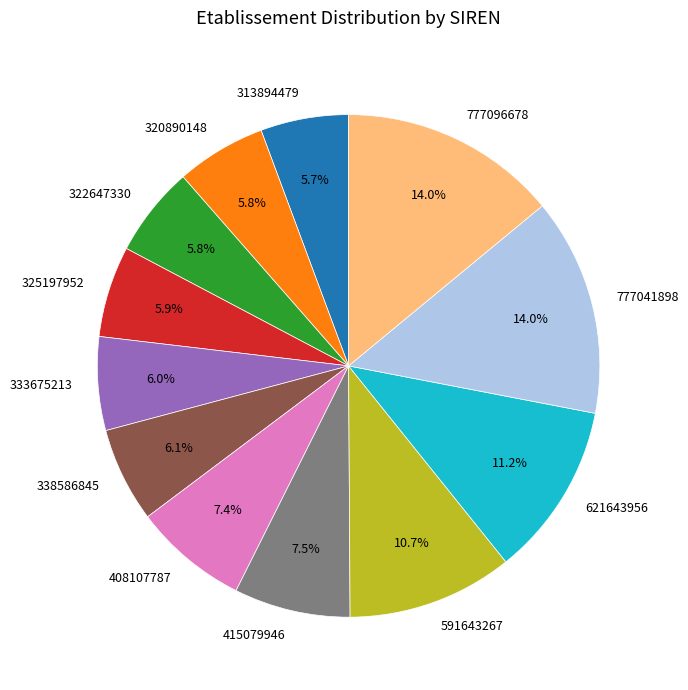

How much of the chart is everything except 621643956?

88.8%